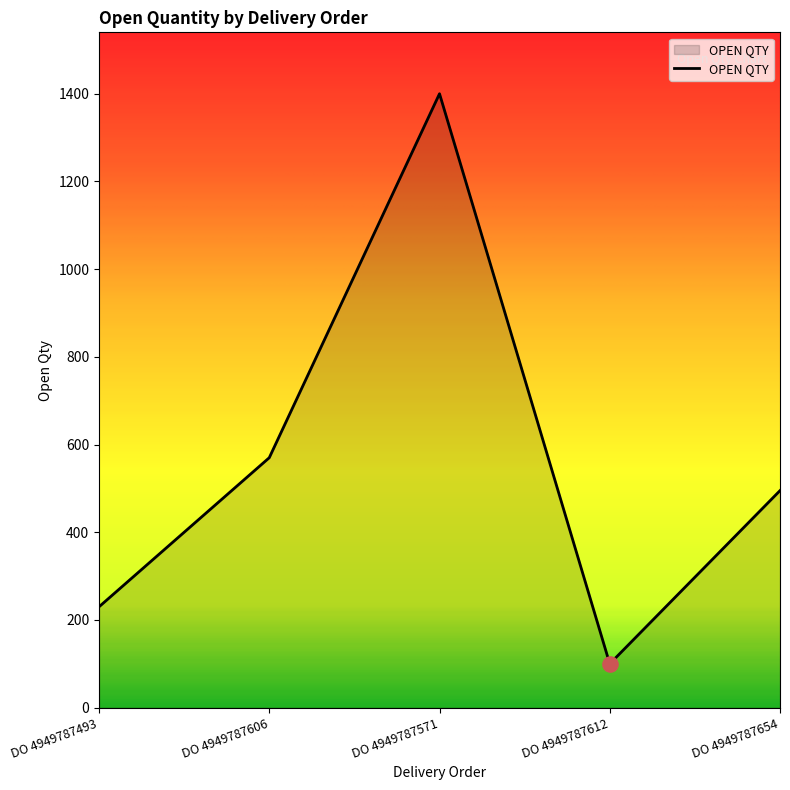

Between DO 4949787612 and DO 4949787571, which is larger?

DO 4949787571